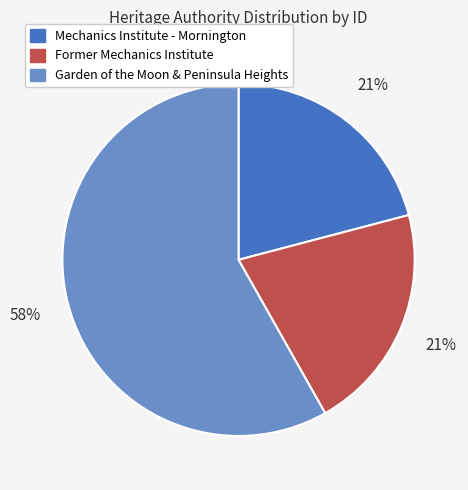

To the nearest percent, what is the difference between the Garden of the Moon & Peninsula Heights and Mechanics Institute - Mornington slice percentages?

37%